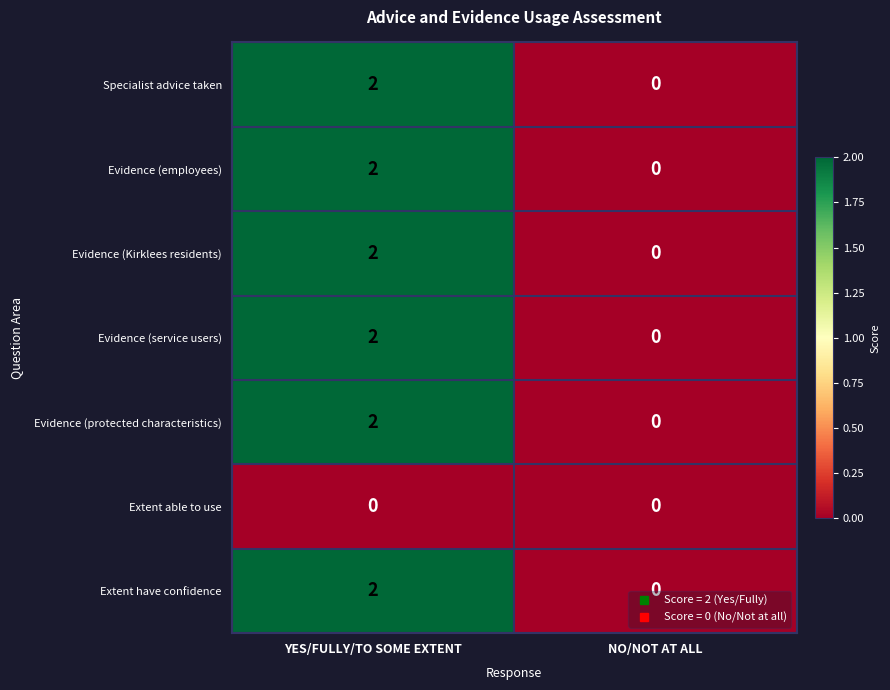

Which category has the highest value in the Extent have confidence series?

YES/FULLY/TO SOME EXTENT